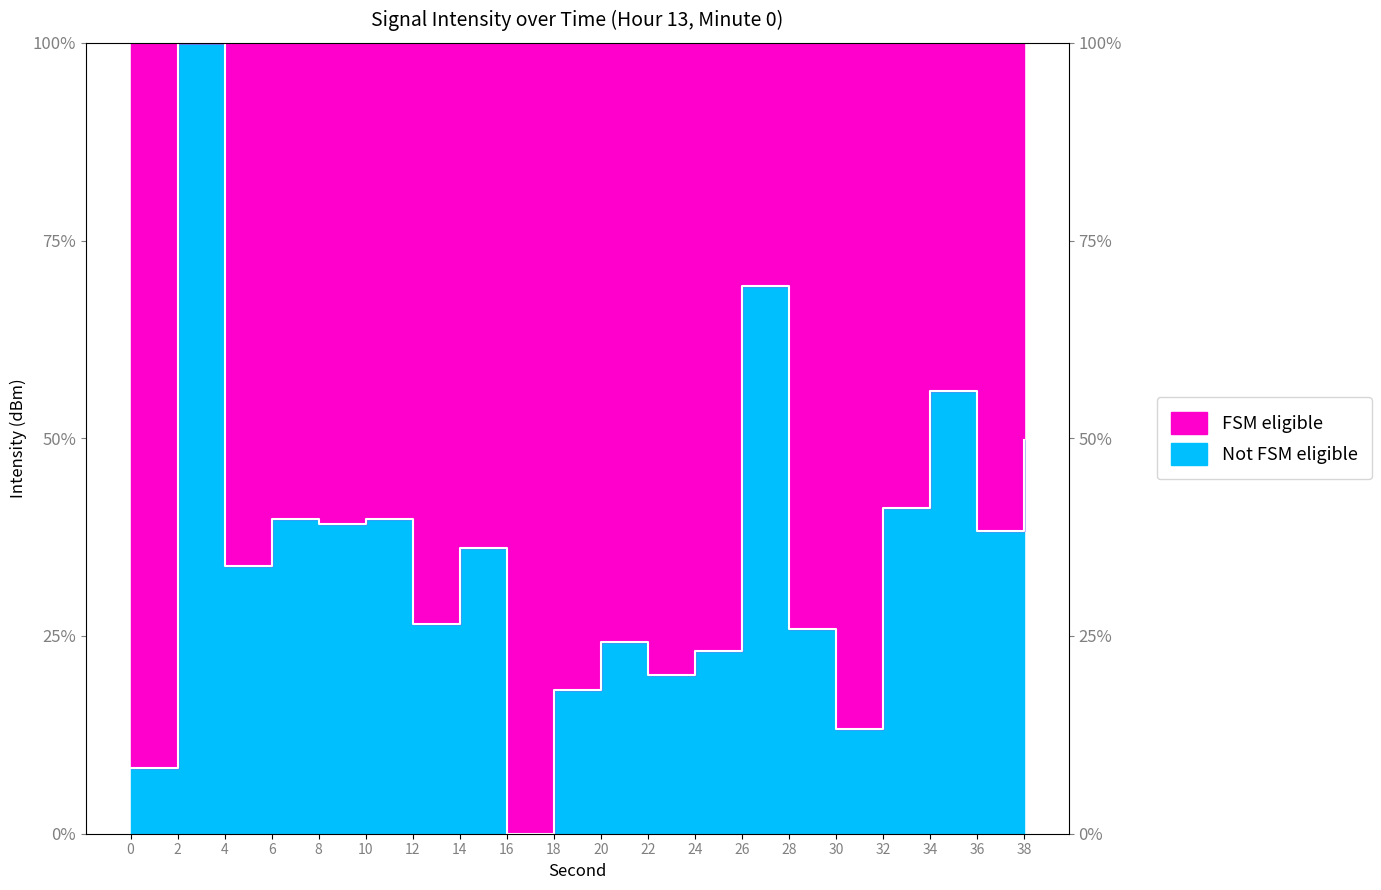

What is the value of the 19th point from the left?

38.3